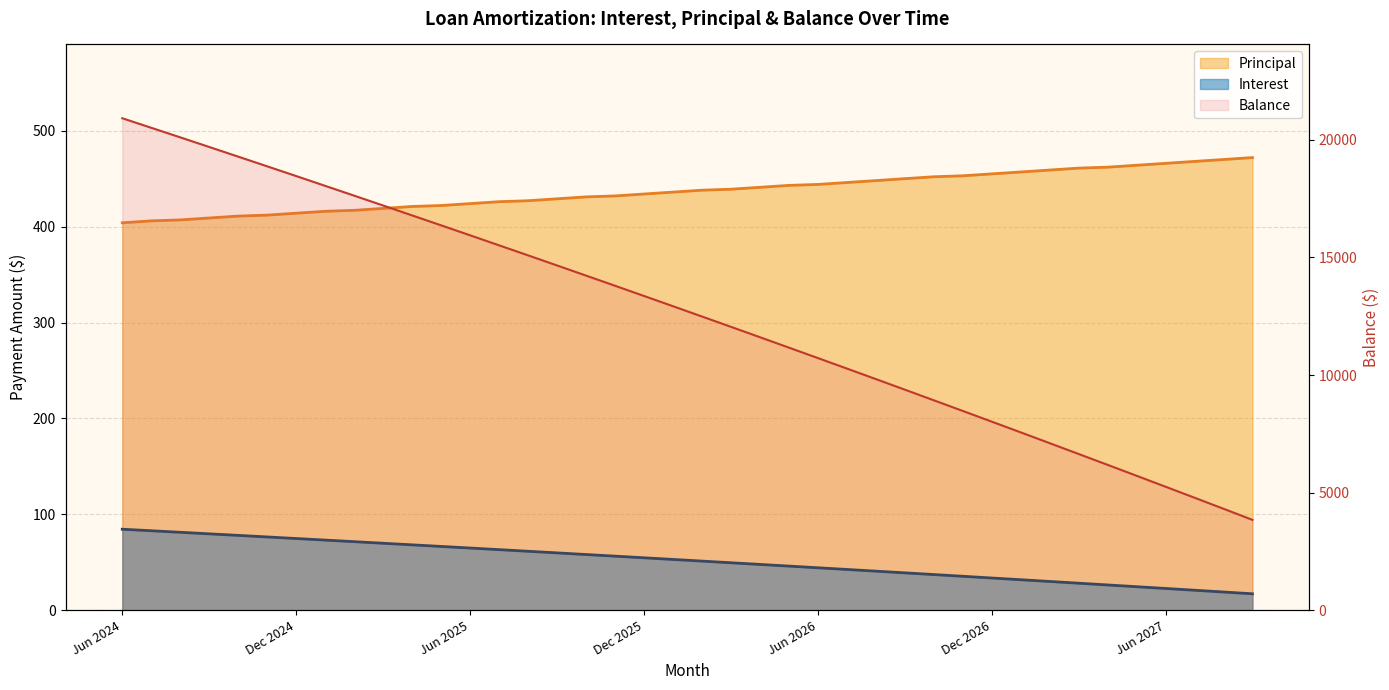

Between Dec 2024 and Feb 2027, which series saw the biggest shift?

Balance